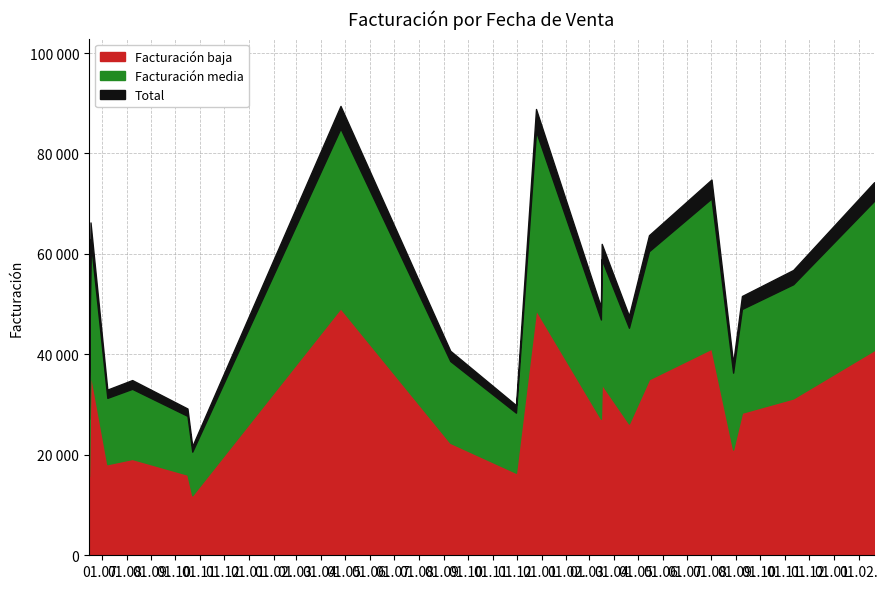

What is the difference between the maximum and minimum values?

67746